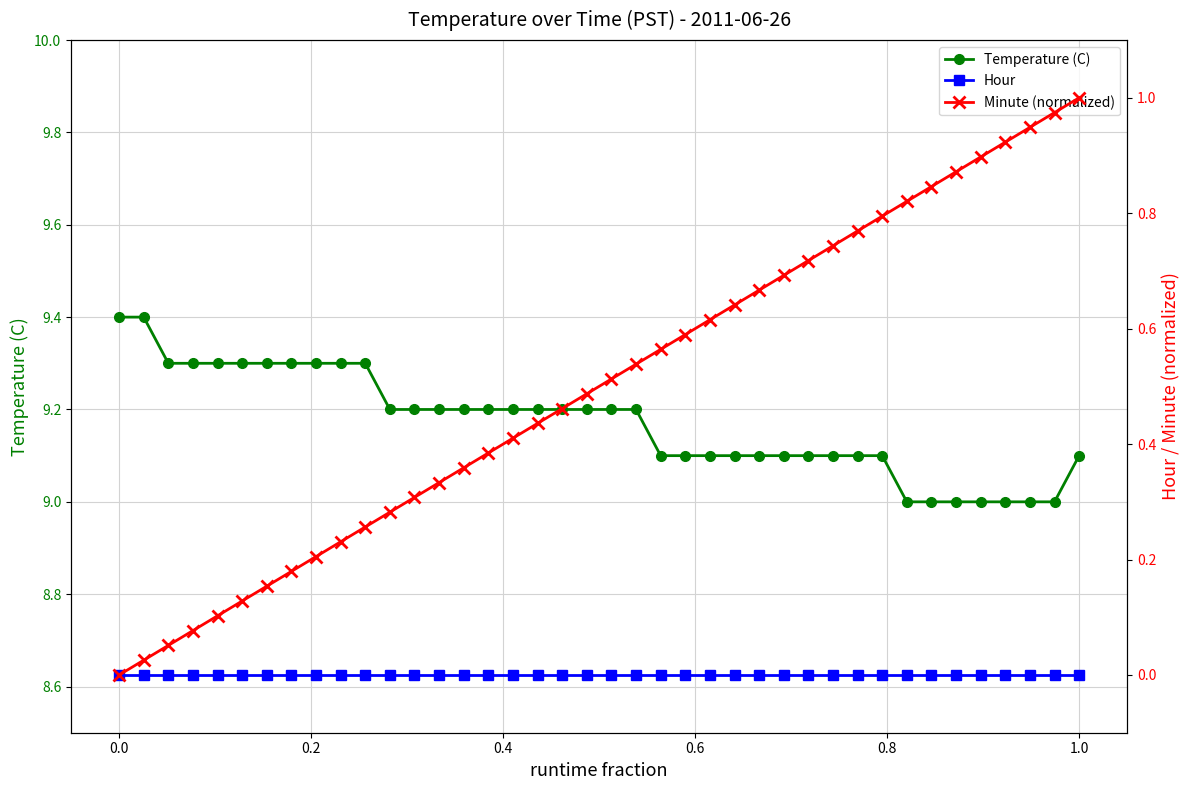

Is it true that Minute (normalized) equals 1.3 at 30?

False